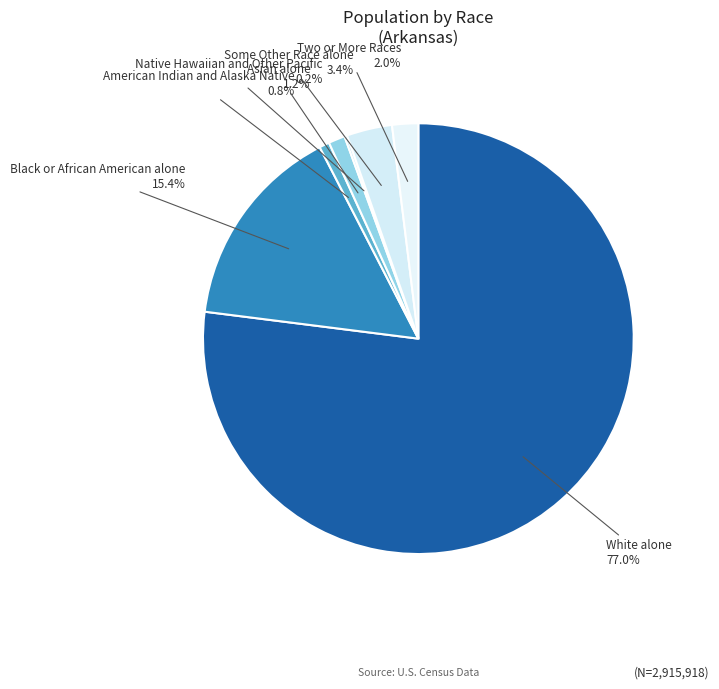

Is there any slice that represents more than half of the pie?

Yes